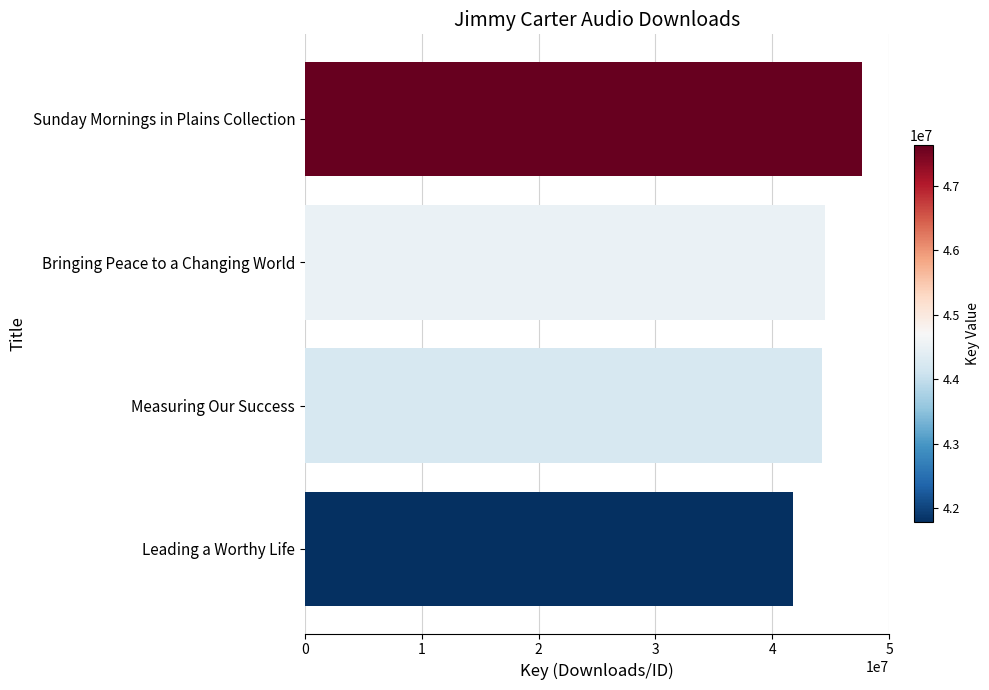

Reading top to bottom, extract all data points from this chart.

47631839	44512571	44219844	41776423